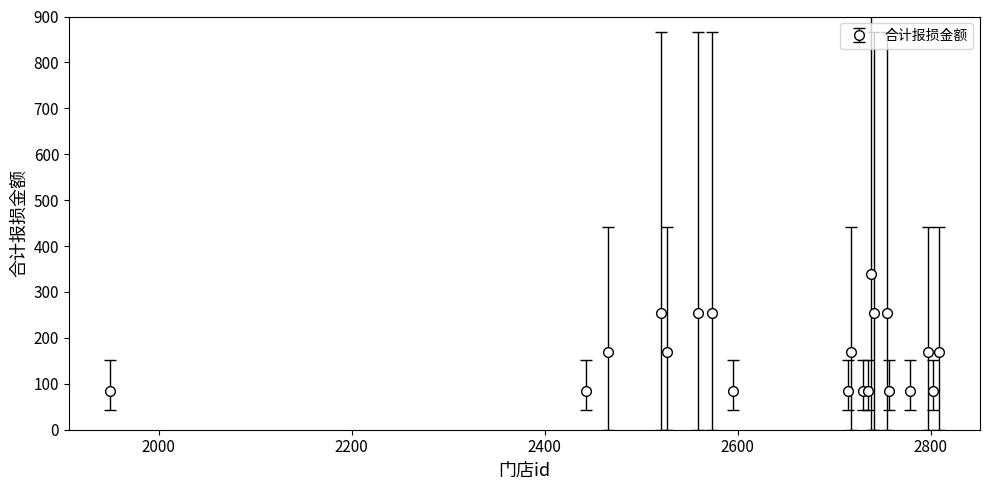

What is the minimum value shown in the chart?

84.8